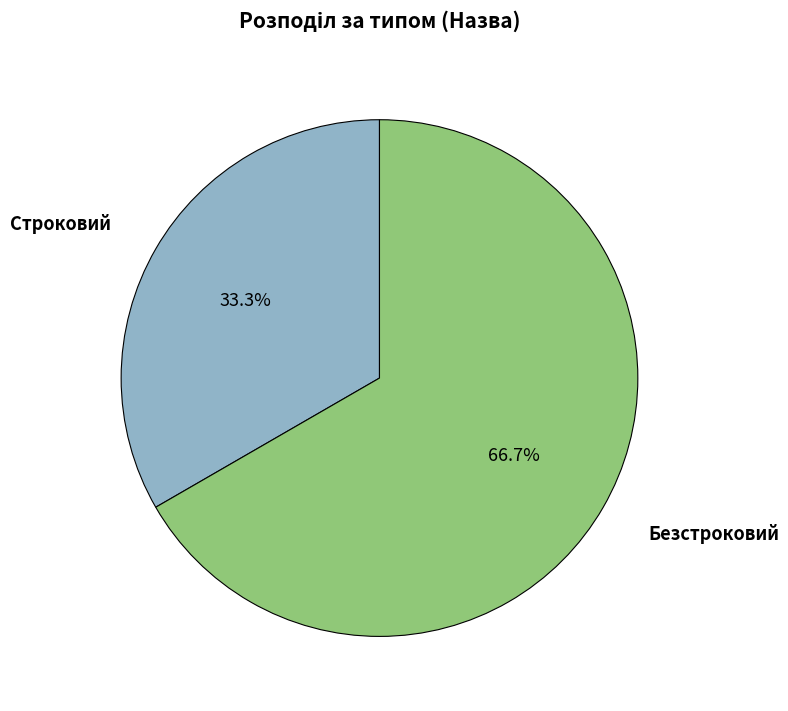

Is there a majority slice in this chart?

Yes